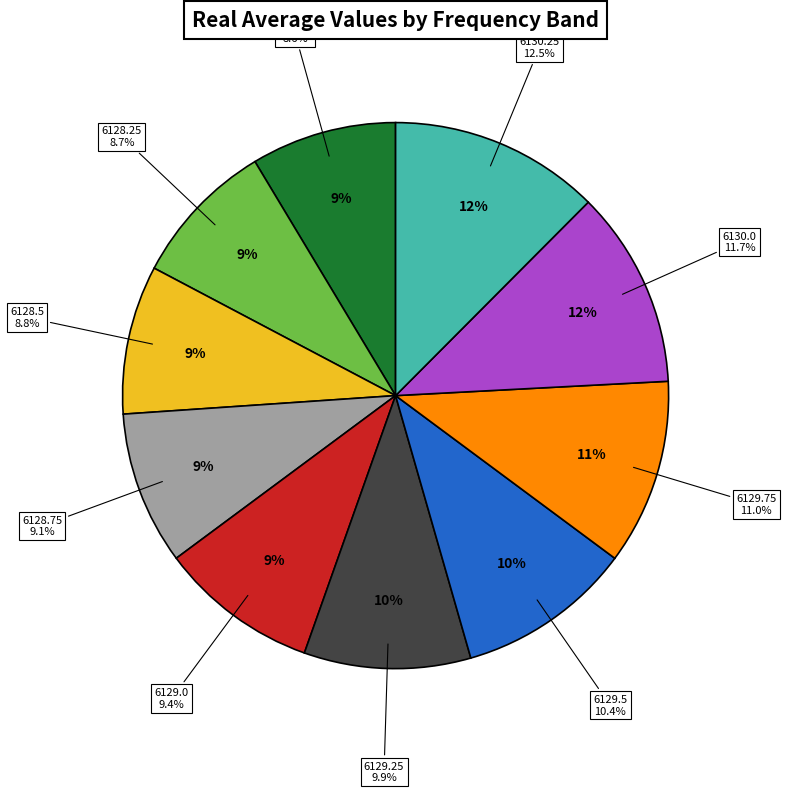

The 6130.25 slice represents 6% of the pie. True or false?

False